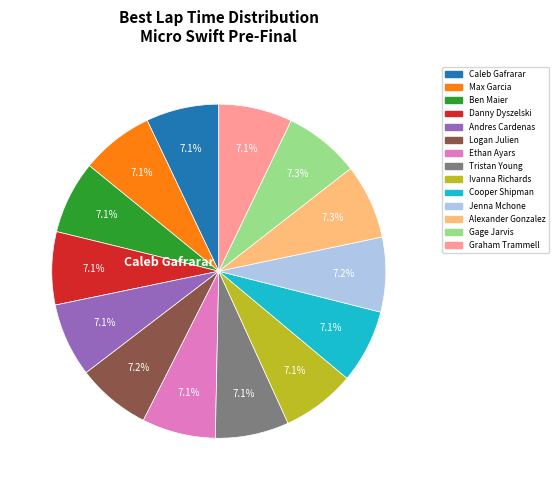

Does any single category account for the majority?

No